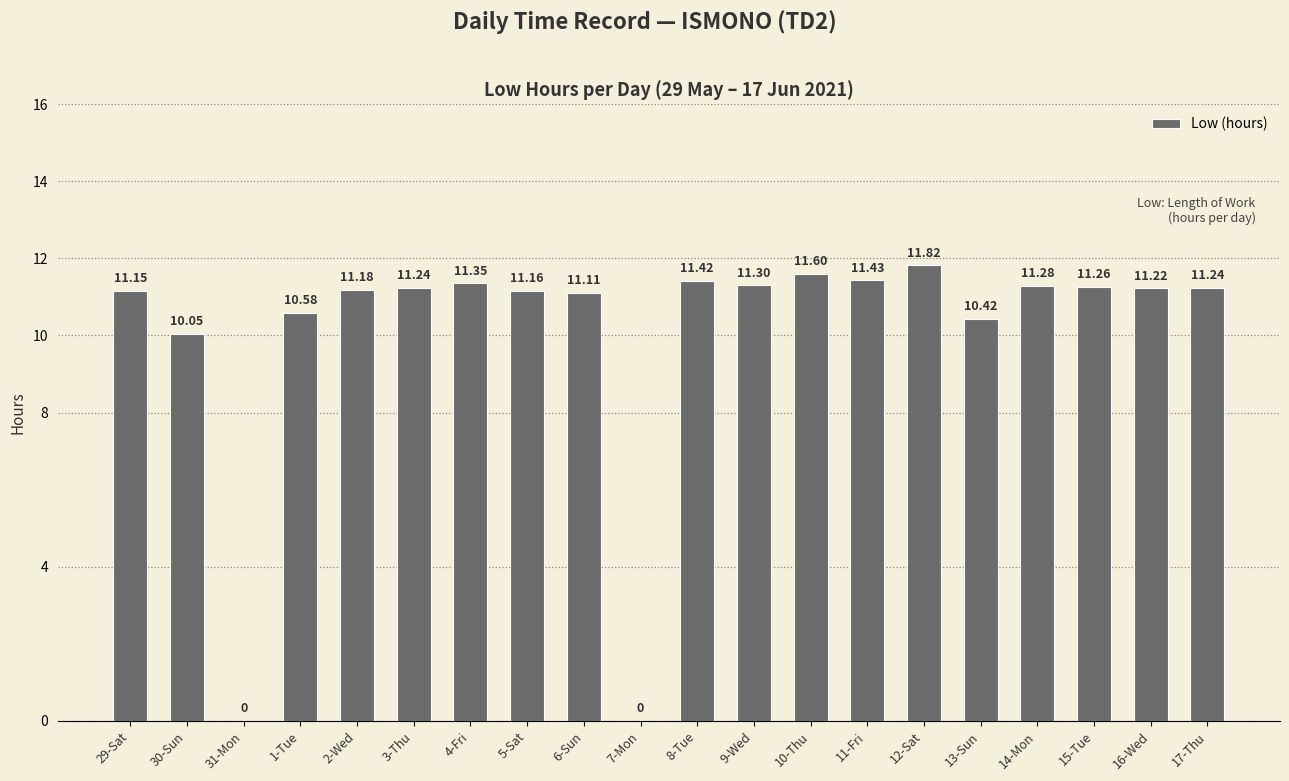

Approximately how many times larger is the value at 2-Wed compared to 16-Wed?

1.0